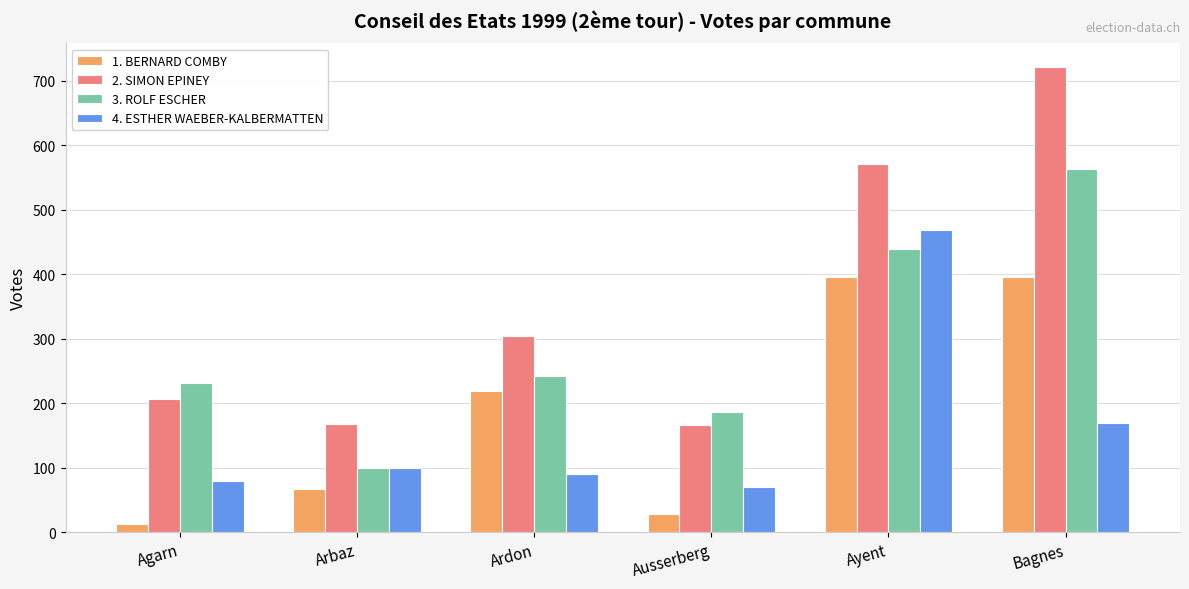

What is the total value across all series at Ausserberg?

452